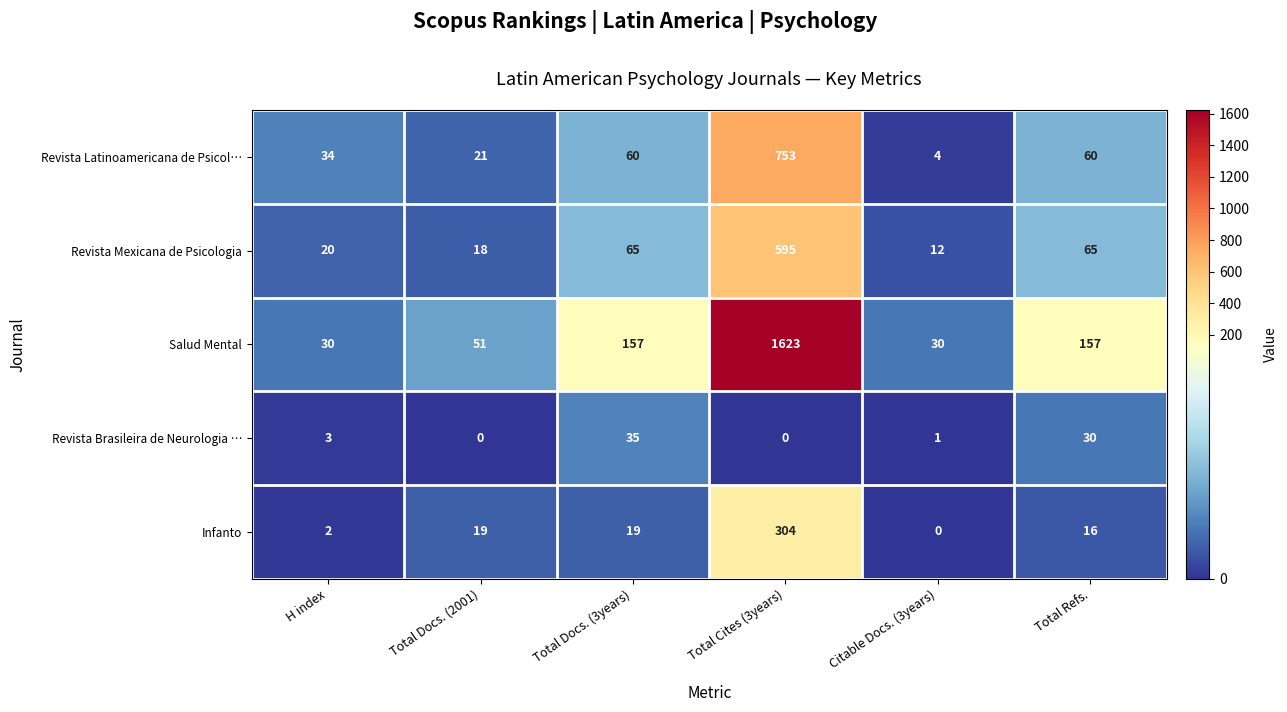

True or false: Revista Latinoamericana de Psicol… has a value of 15 at Total Docs. (3years).

False